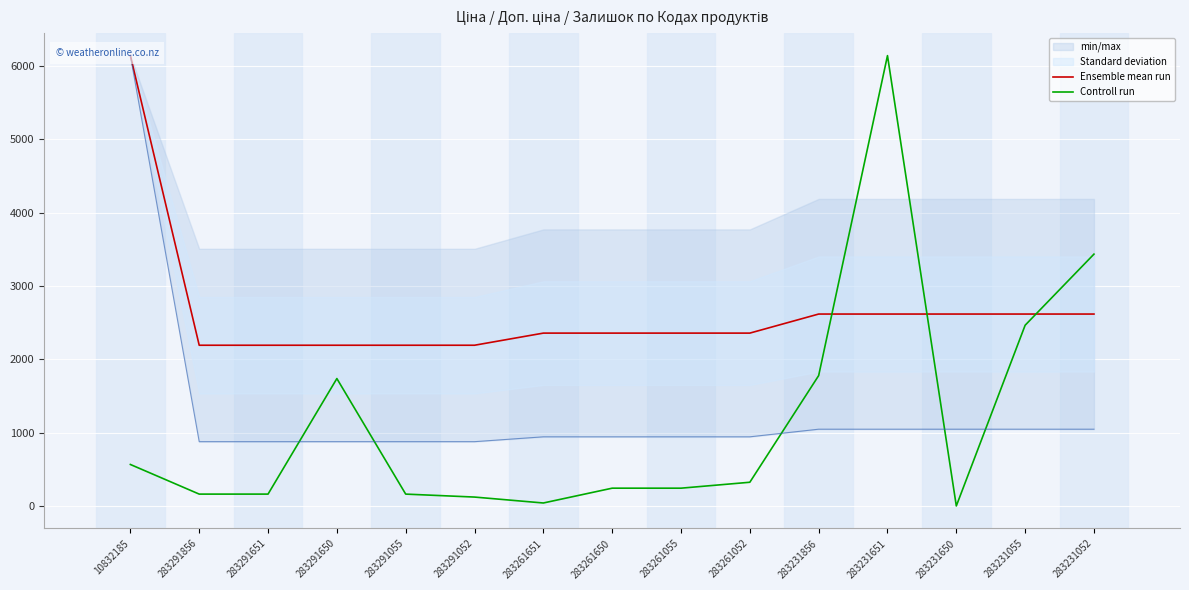

How many values in the Ensemble mean run series exceed 2357?

10